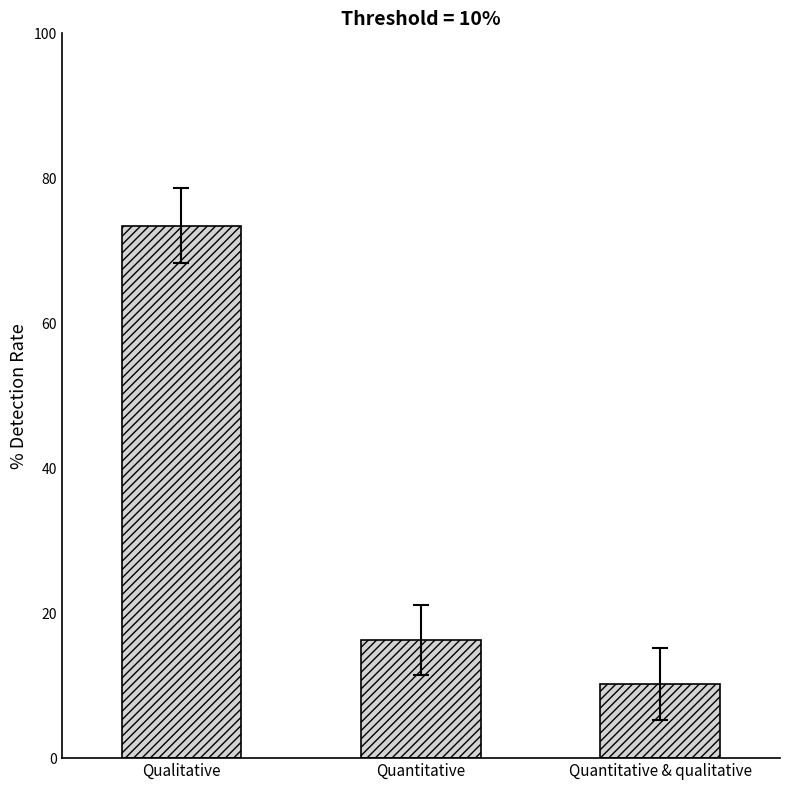

Reading right to left, list all the values displayed in this chart.

10.2	16.3	73.5